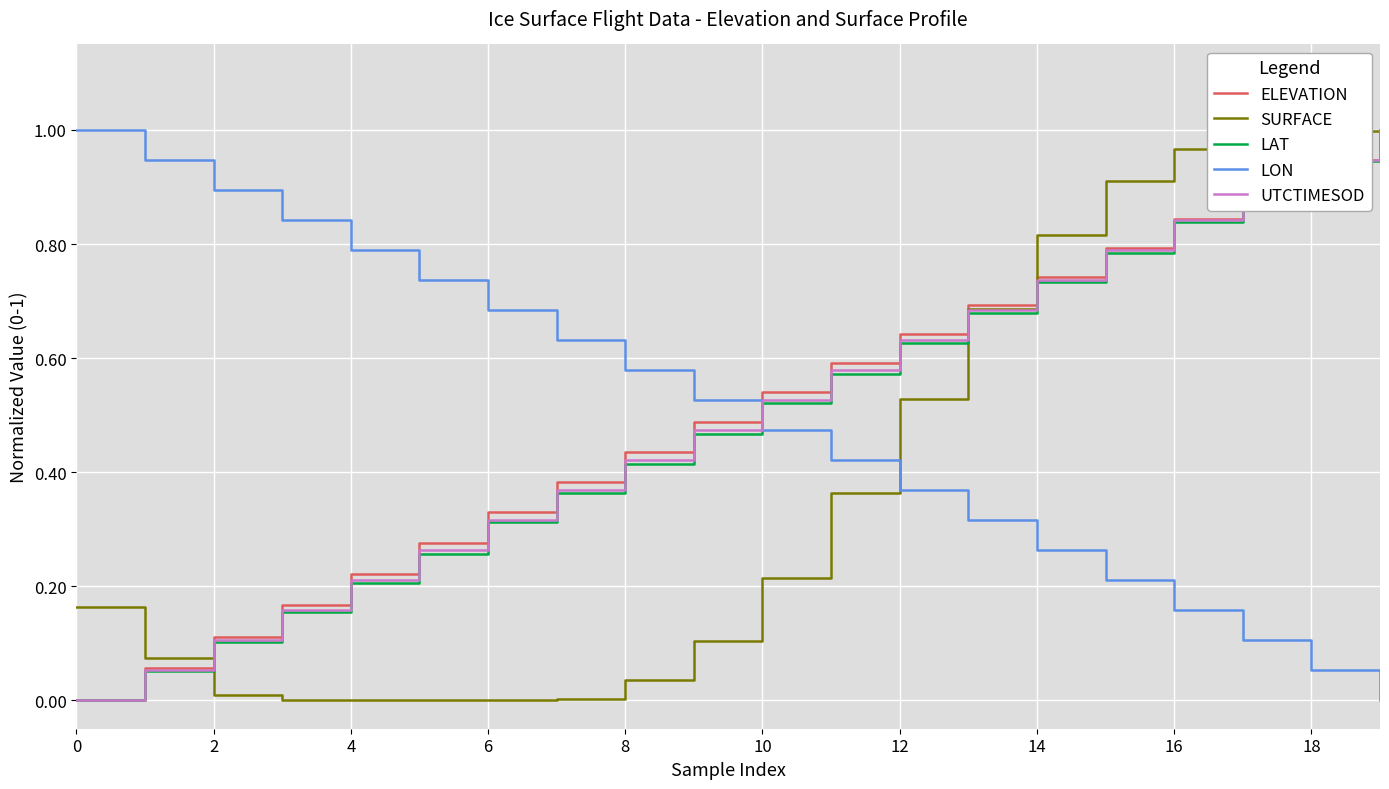

How many intersections are there between UTCTIMESOD and LON?

1